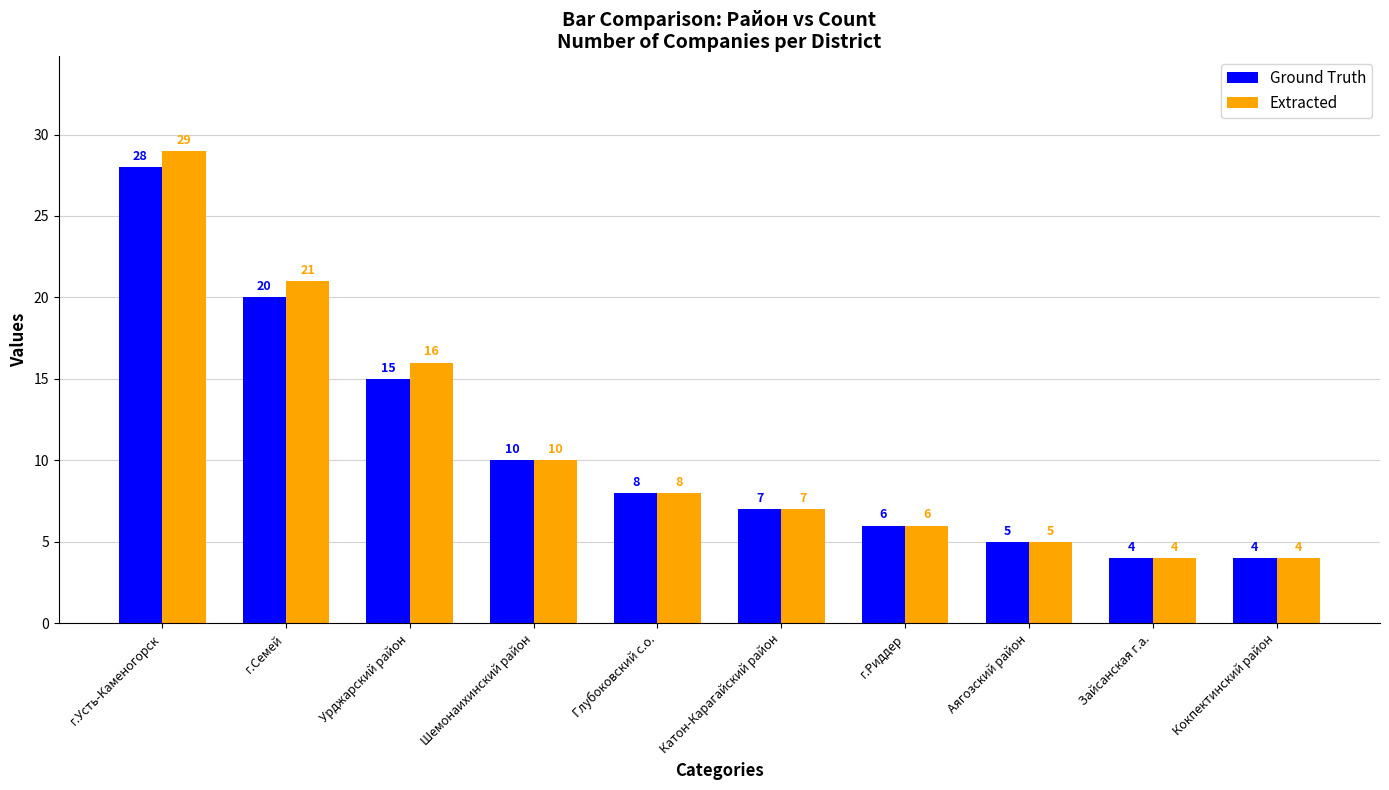

List the series in order of their overall mean, highest first.

Extracted, Ground Truth